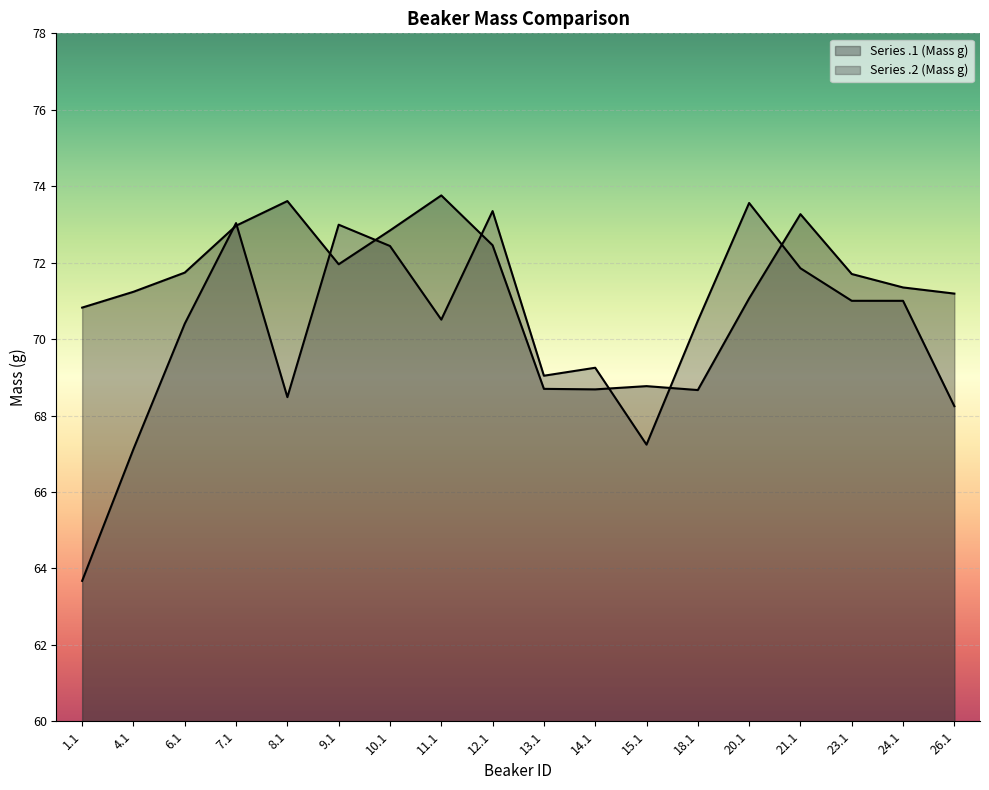

Does the chart display data point markers on the line(s)?

No